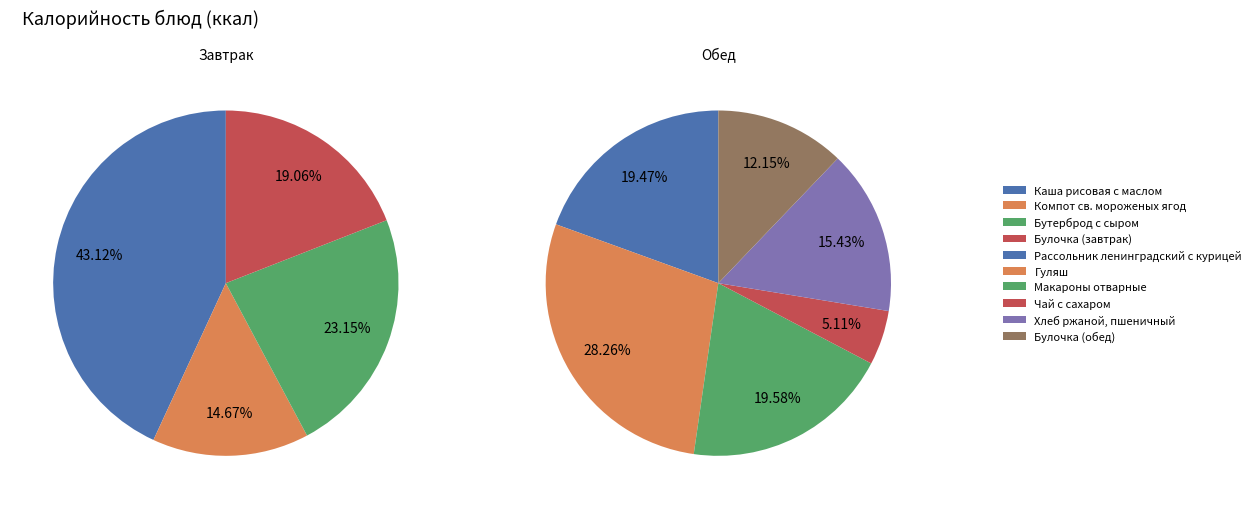

Count the number of slices in the pie.

10